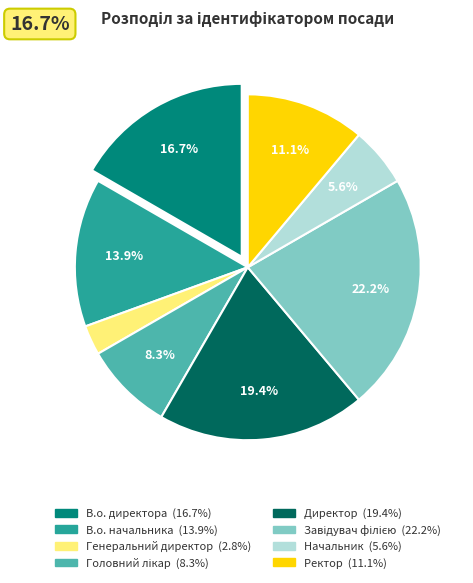

True or false: Директор accounts for 5% of the total.

False